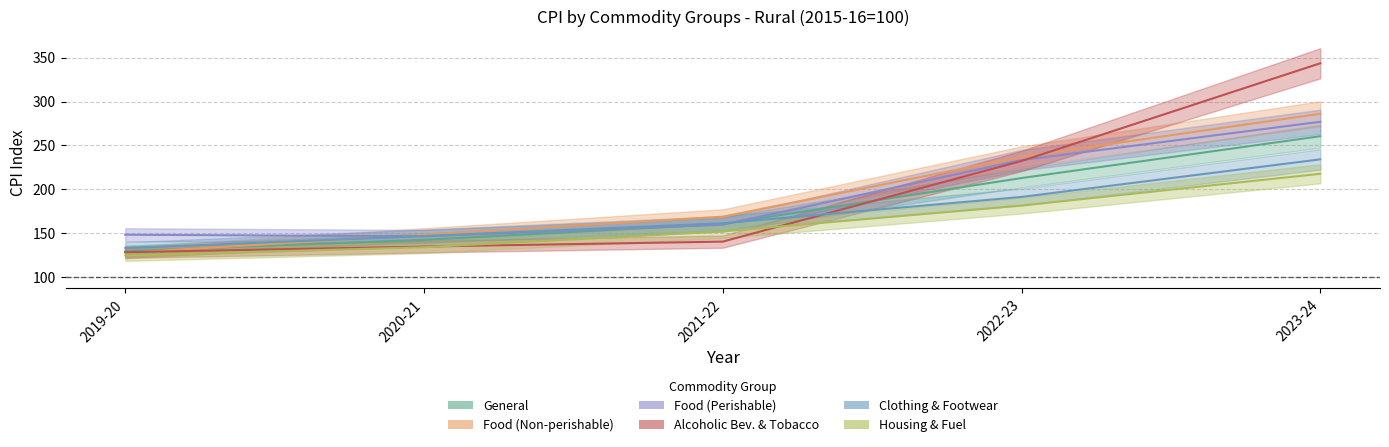

The Food (Non-perishable) series shows 132.4 at 2022-23. True or false?

False